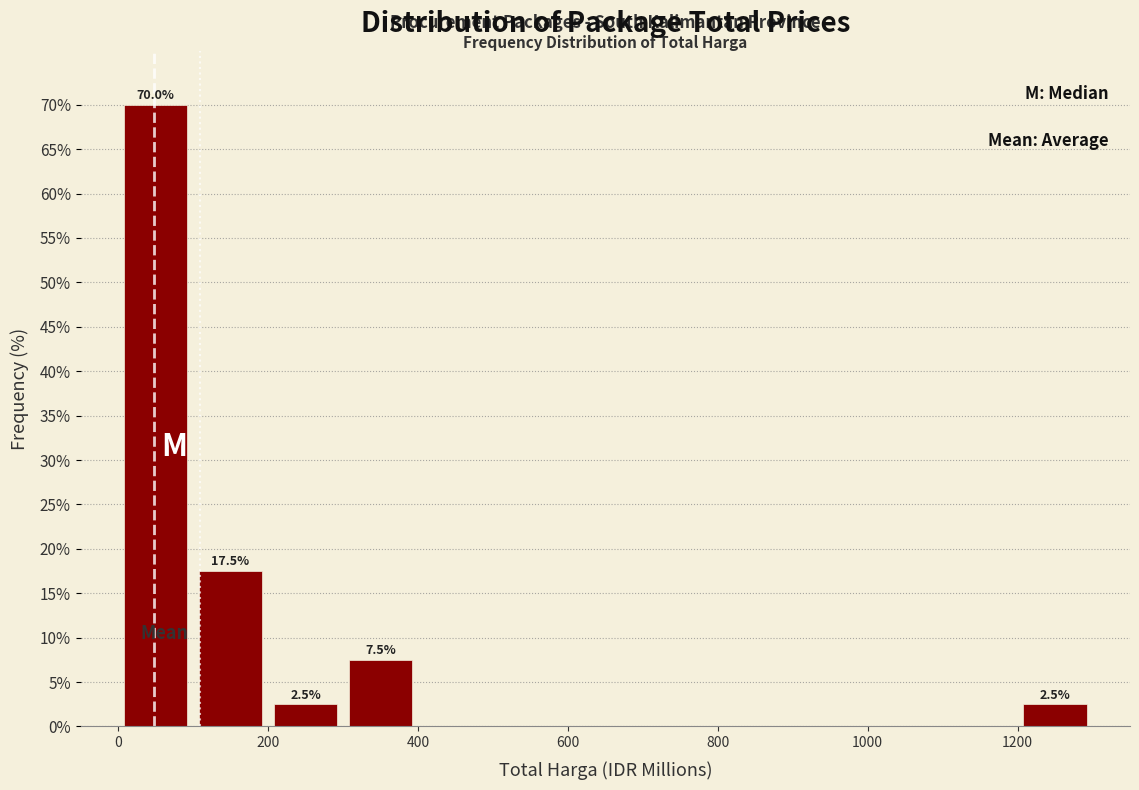

Which range on the x-axis has the tallest bar?

0 to 100